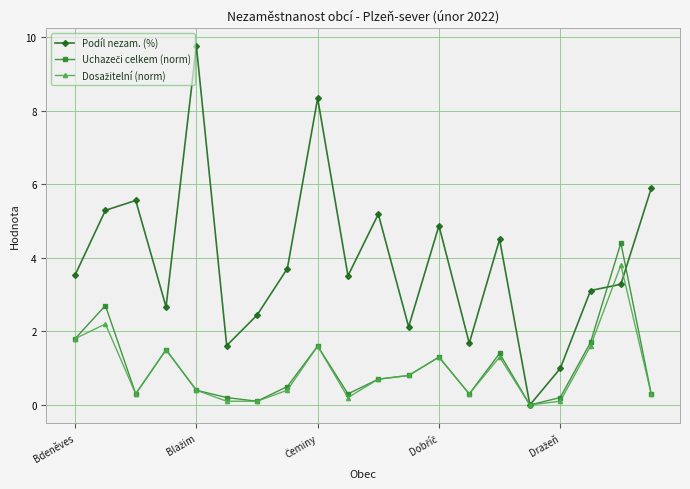

At how many categories does at least one series exceed 5?

6